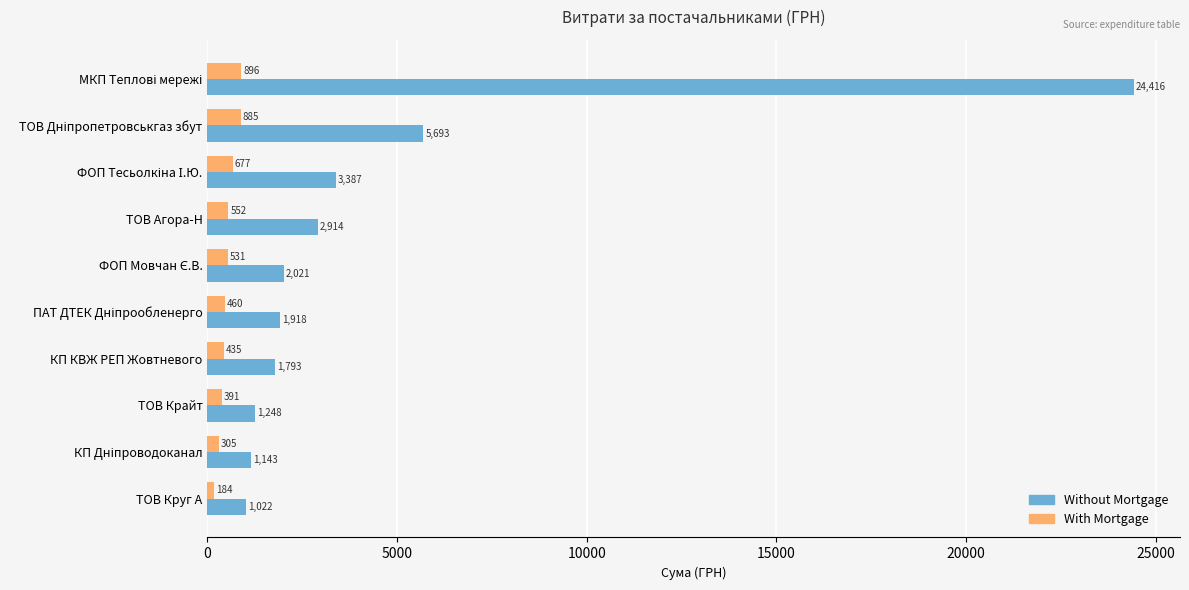

What is the maximum value for With Mortgage?

896.3